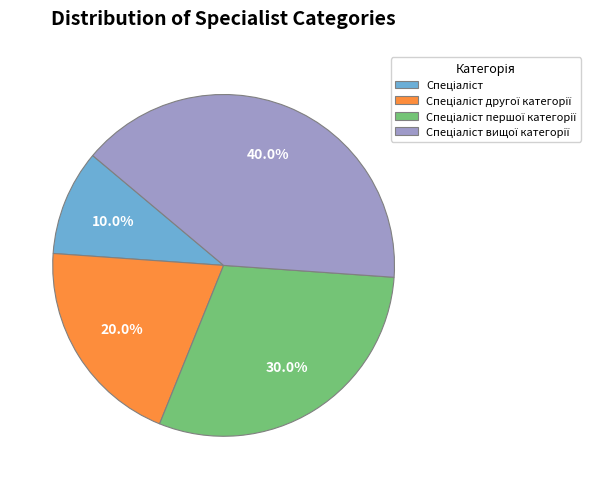

Does any single category account for the majority?

No